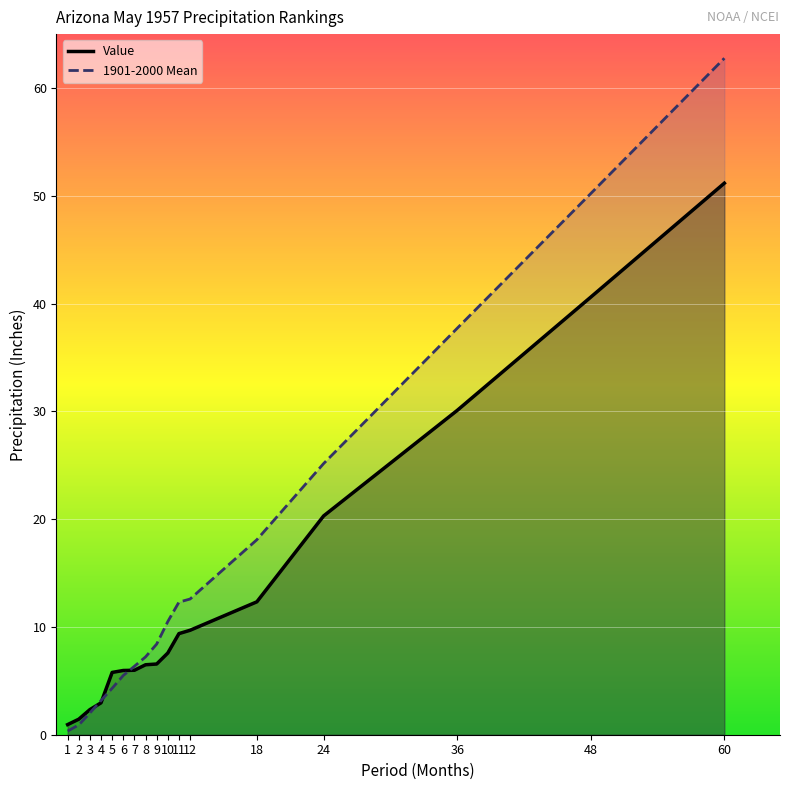

What is the smallest value displayed?

0.3